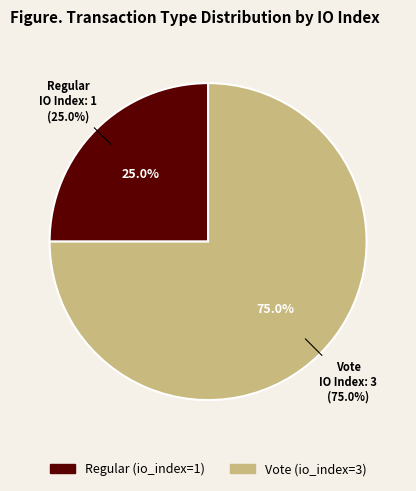

How many segments does this pie chart have?

2